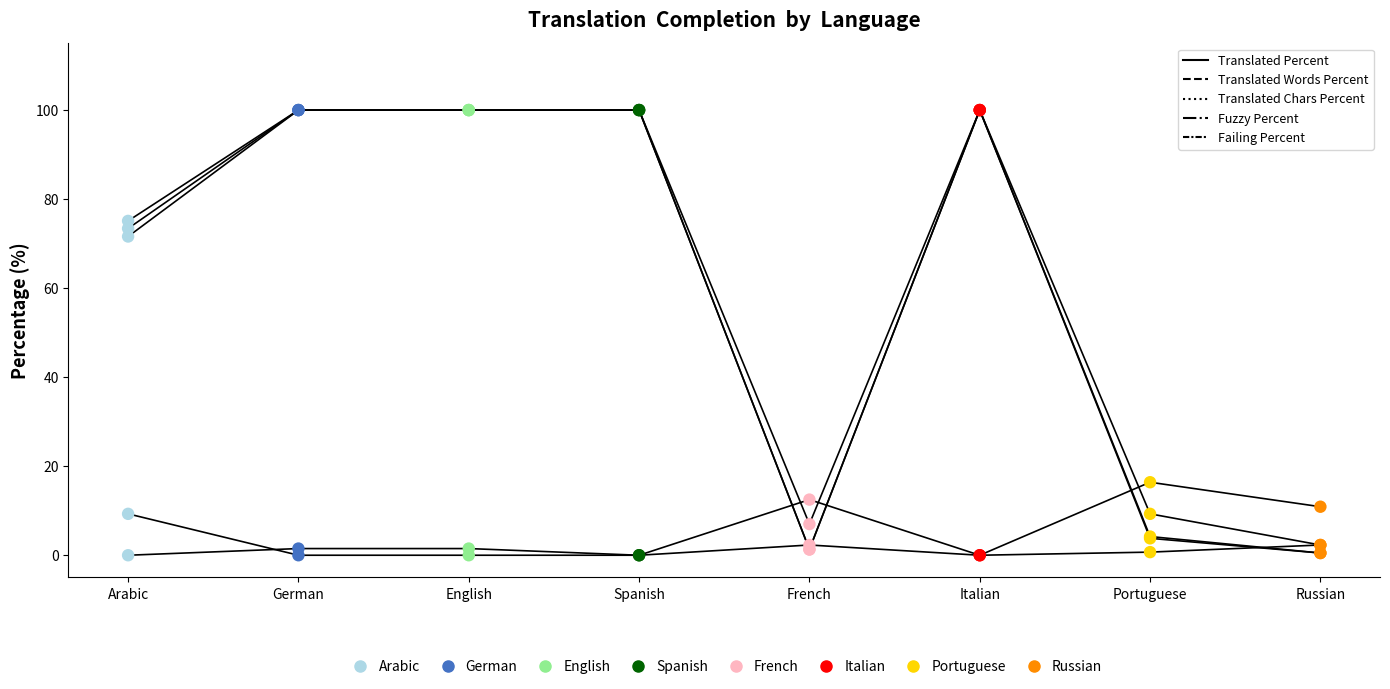

What is the total value across all series at German?

301.5